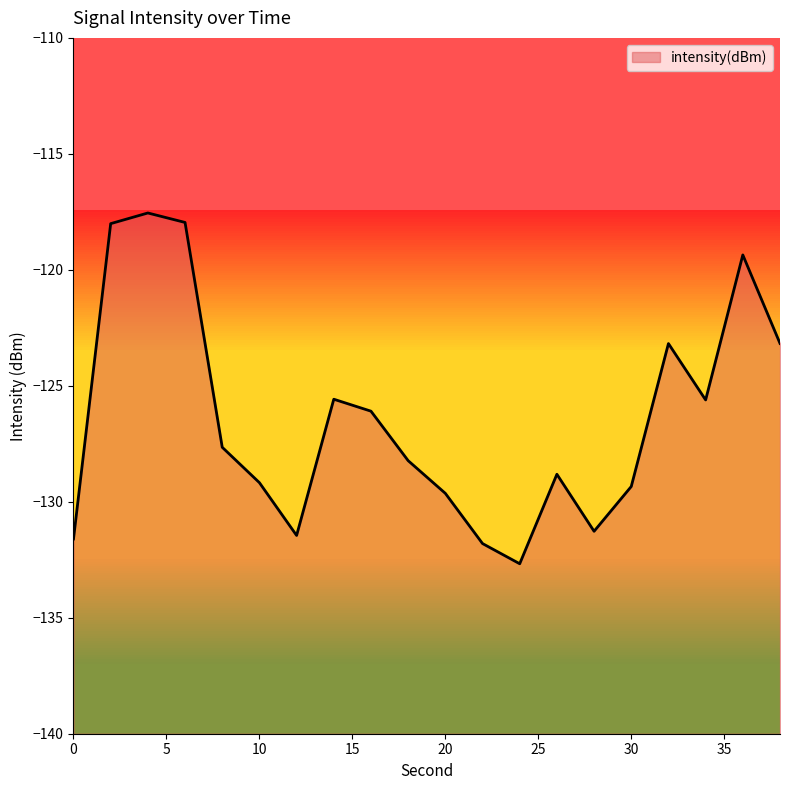

Which category has the lowest value across all series?

24